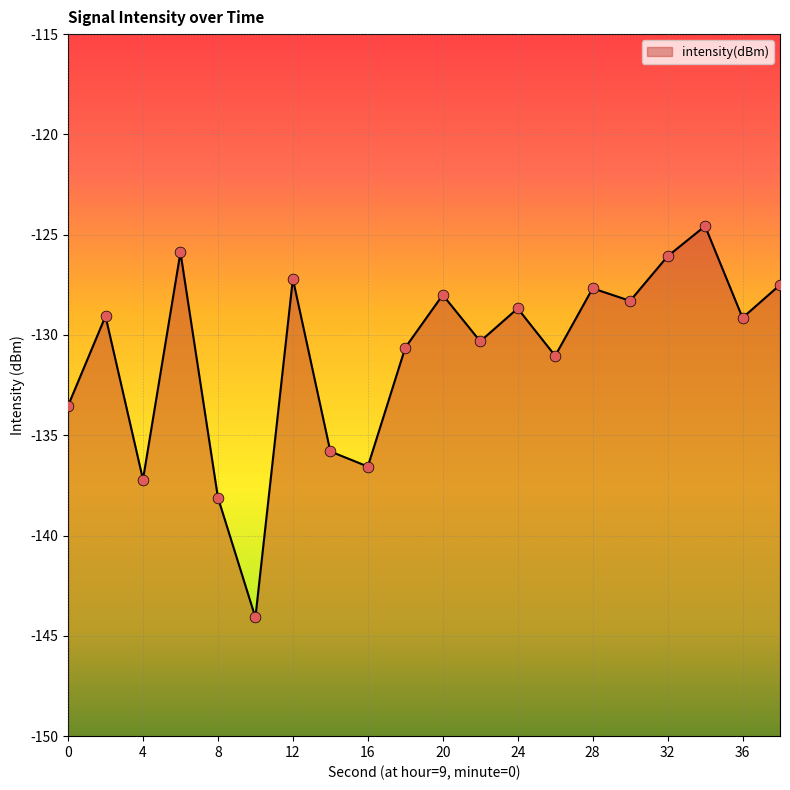

Which has a higher value, 16 or 18?

18